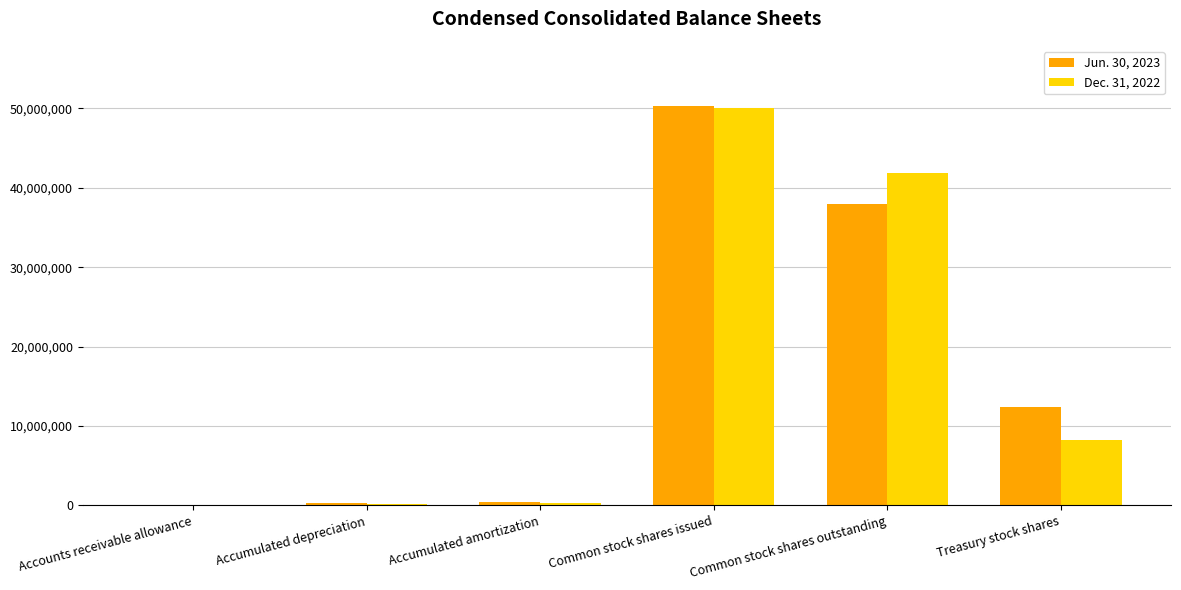

Which category has the highest value in the Jun. 30, 2023 series?

Common stock shares issued